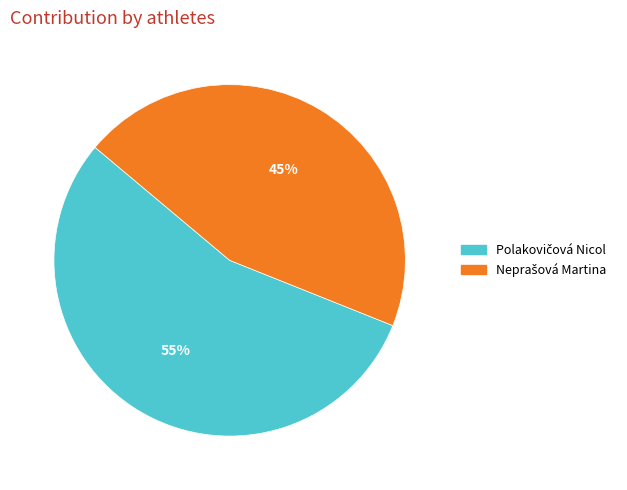

To the nearest percent, what is the average slice percentage?

50%